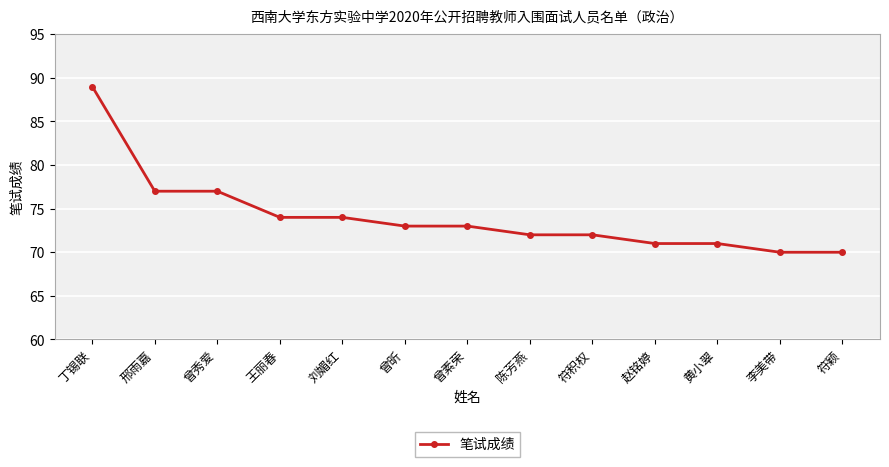

True or false: the data shows 73 at 曾昕.

True